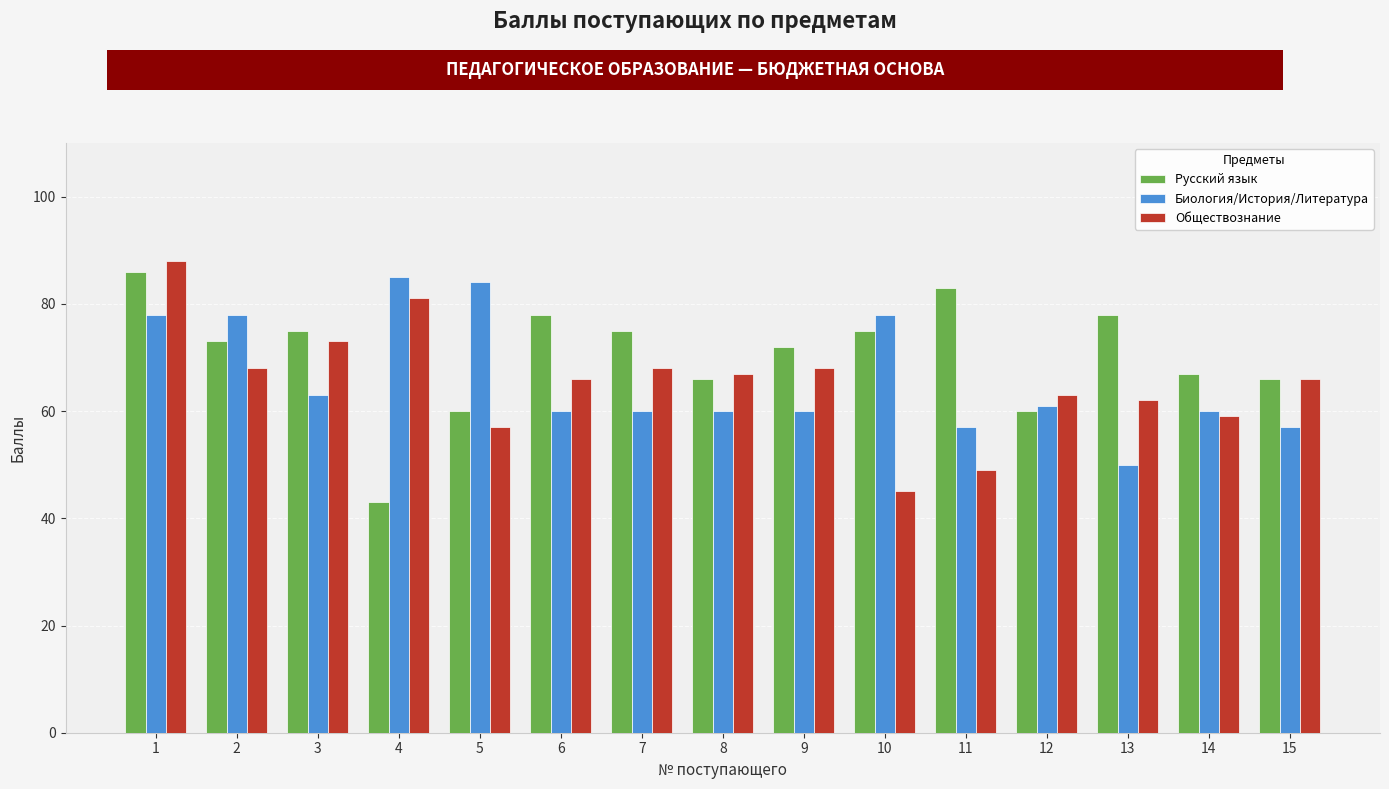

Is it true that Обществознание equals 96 at 13?

False